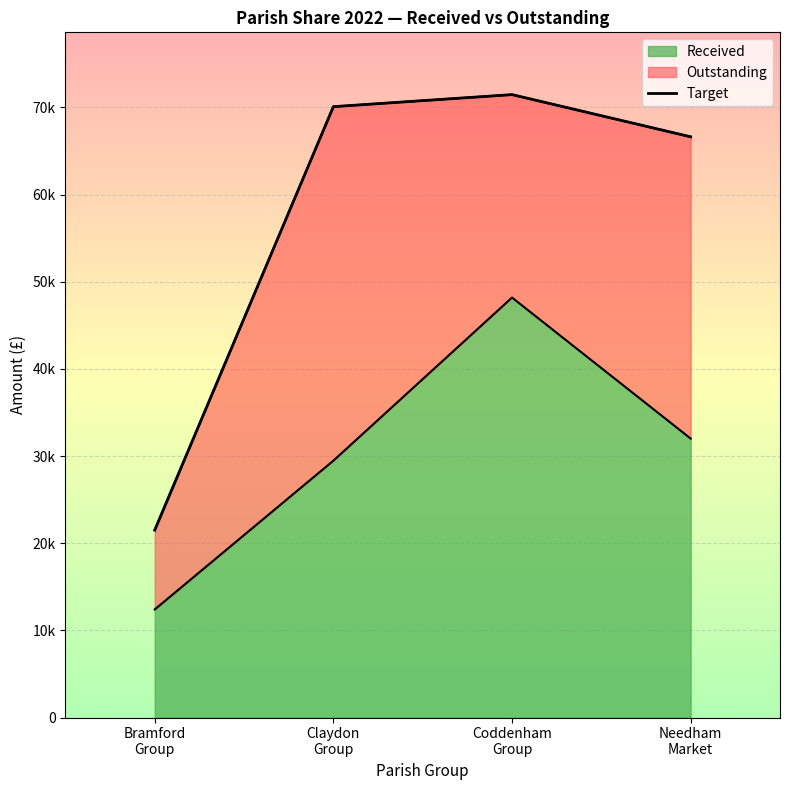

What is the smallest value displayed?

21500